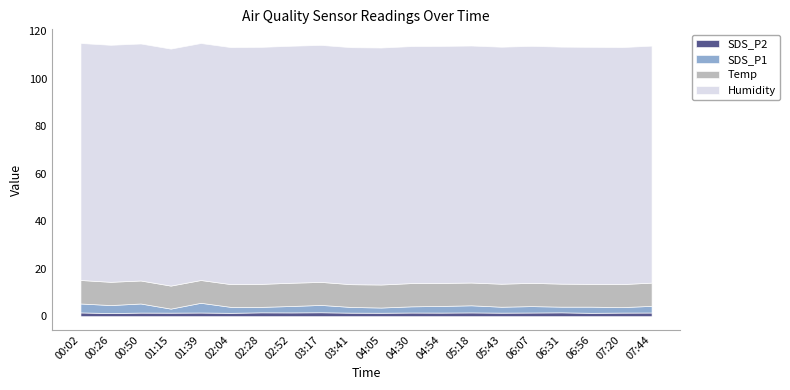

List the series in order of their peak value, lowest first.

SDS_P2, SDS_P1, Temp, Humidity